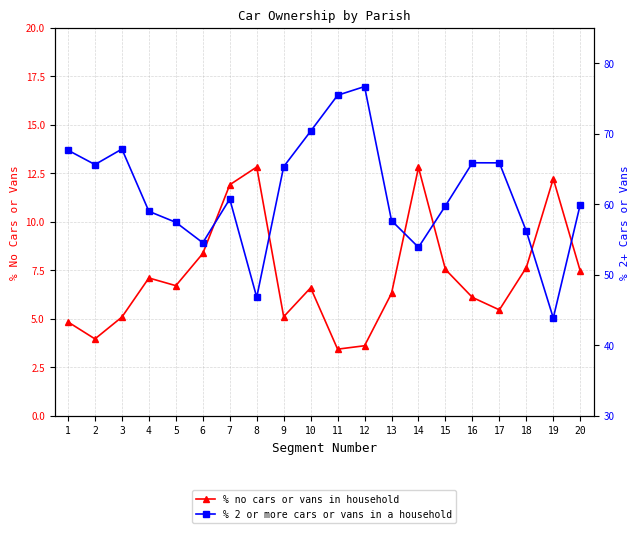

Reading left to right, extract all data points from this chart.

% no cars or vans in household: 1=4.8	2=4.0	3=5.1	4=7.1	5=6.7	6=8.4	7=11.9	8=12.8	9=5.1	10=6.6	11=3.4	12=3.6	13=6.3	14=12.8	15=7.5	16=6.1	17=5.5	18=7.6	19=12.2	20=7.5
% 2 or more cars or vans in a household: 1=67.6	2=65.6	3=67.8	4=59.0	5=57.4	6=54.5	7=60.7	8=46.8	9=65.3	10=70.3	11=75.4	12=76.7	13=57.7	14=53.9	15=59.8	16=65.9	17=65.8	18=56.2	19=43.8	20=59.9